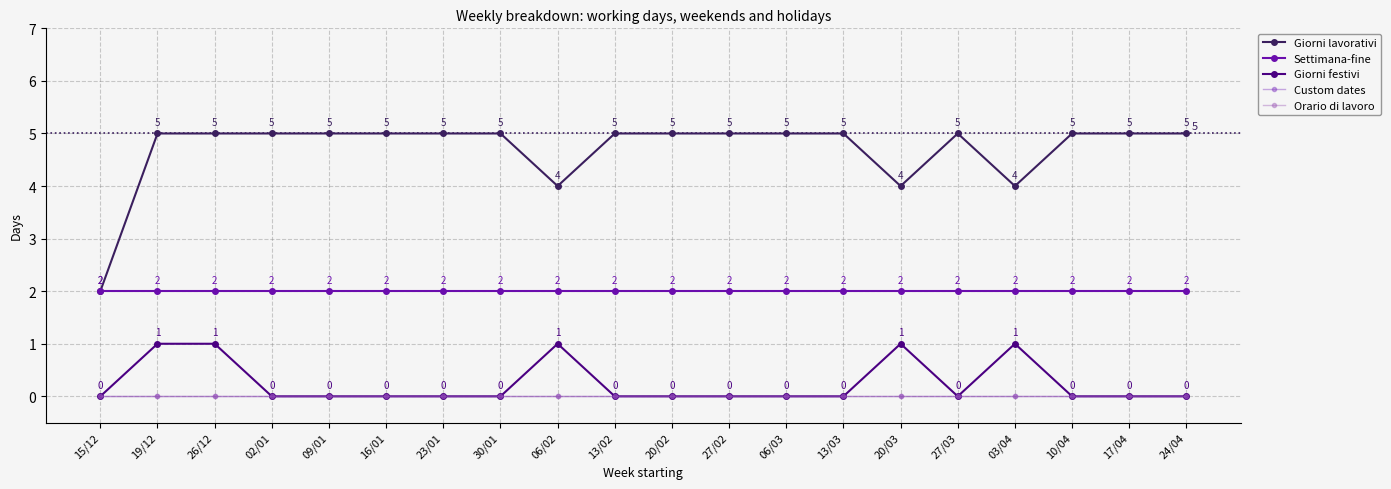

Which series has the largest range (max minus min)?

Giorni lavorativi